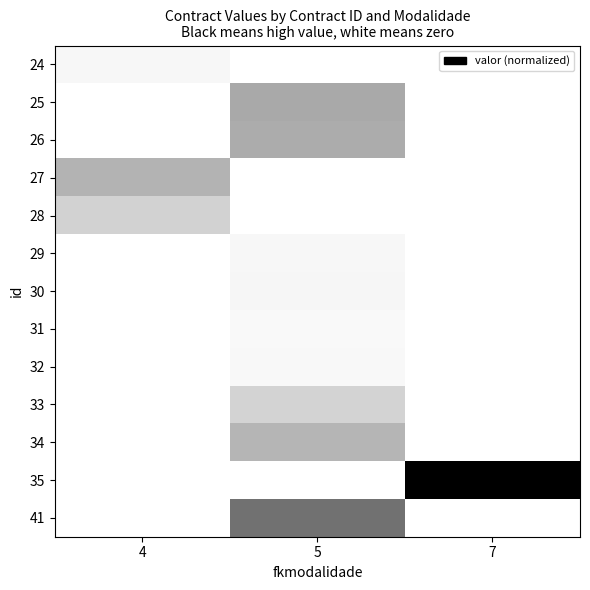

At which category is the sum across all series the highest?

5